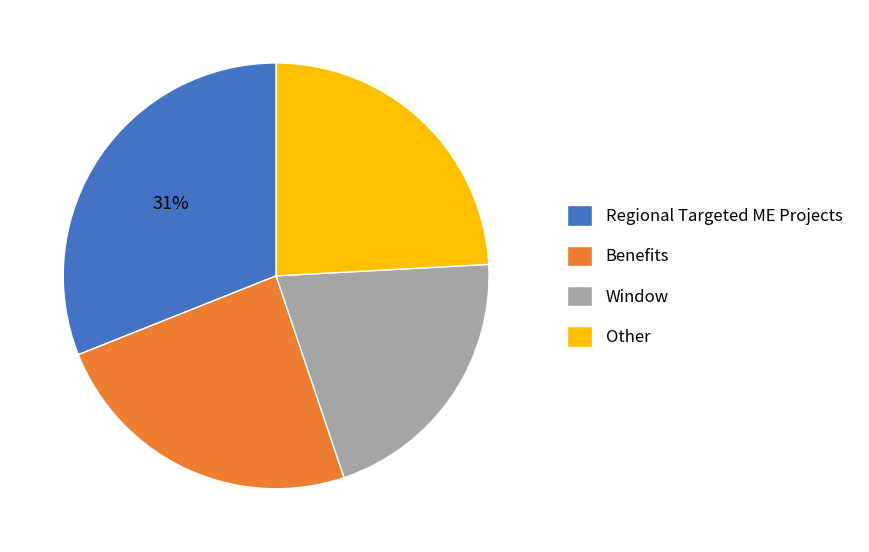

True or false: Other accounts for 37% of the total.

False